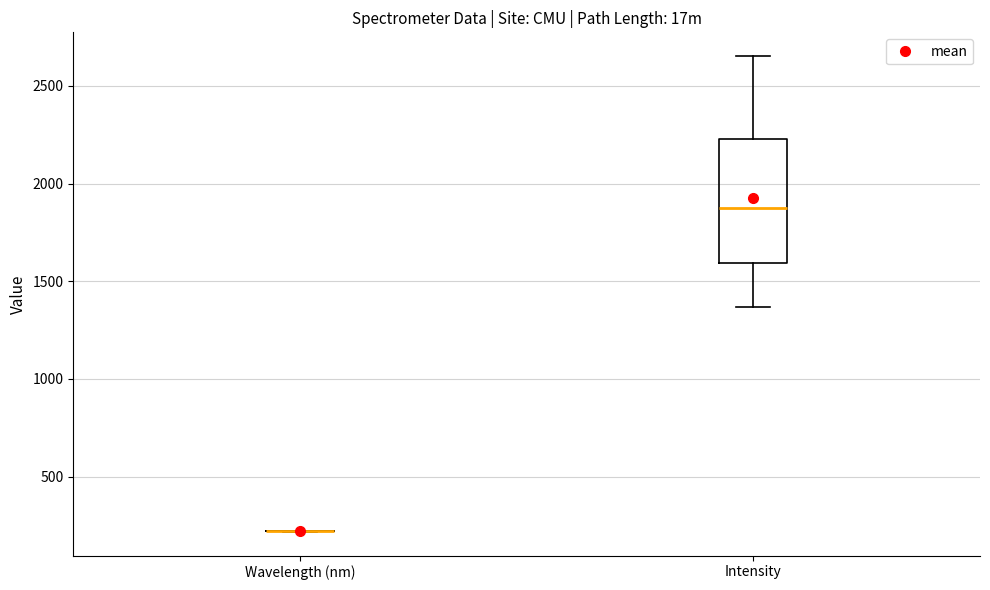

Which box is the tallest, from its lower edge to its upper edge?

Intensity